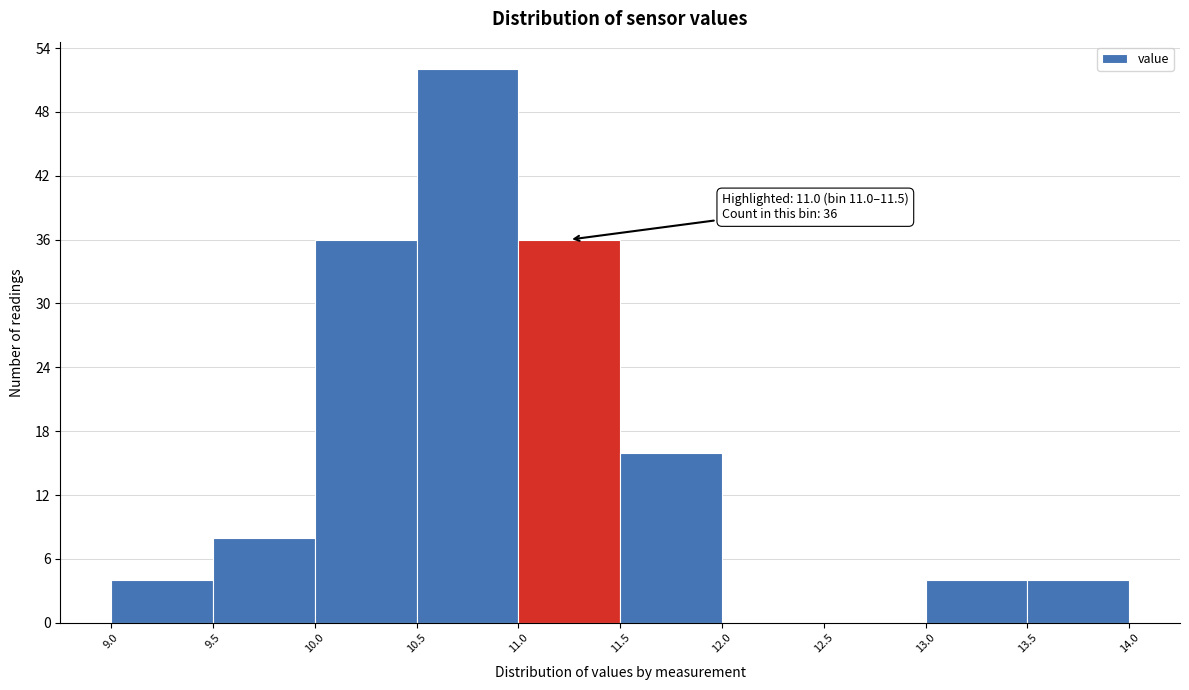

Over which range of the x-axis is the bar tallest?

10.5 to 11.0